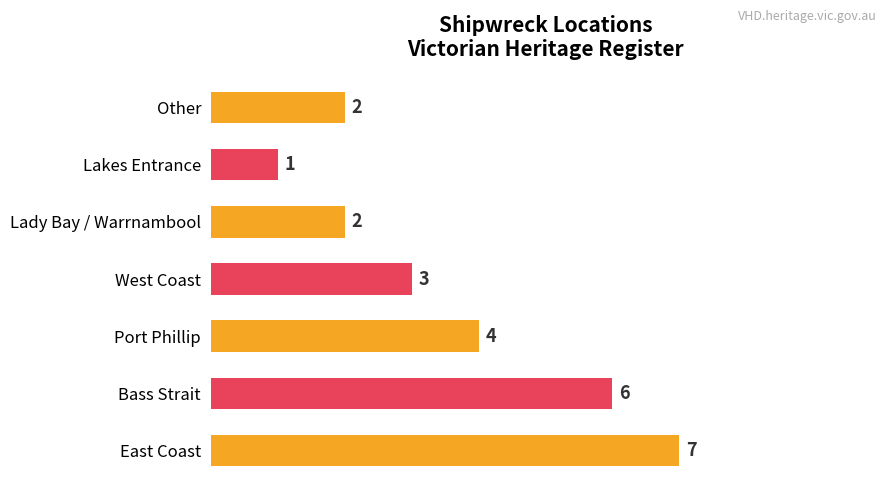

Count the values in the range 2 to 6.

5